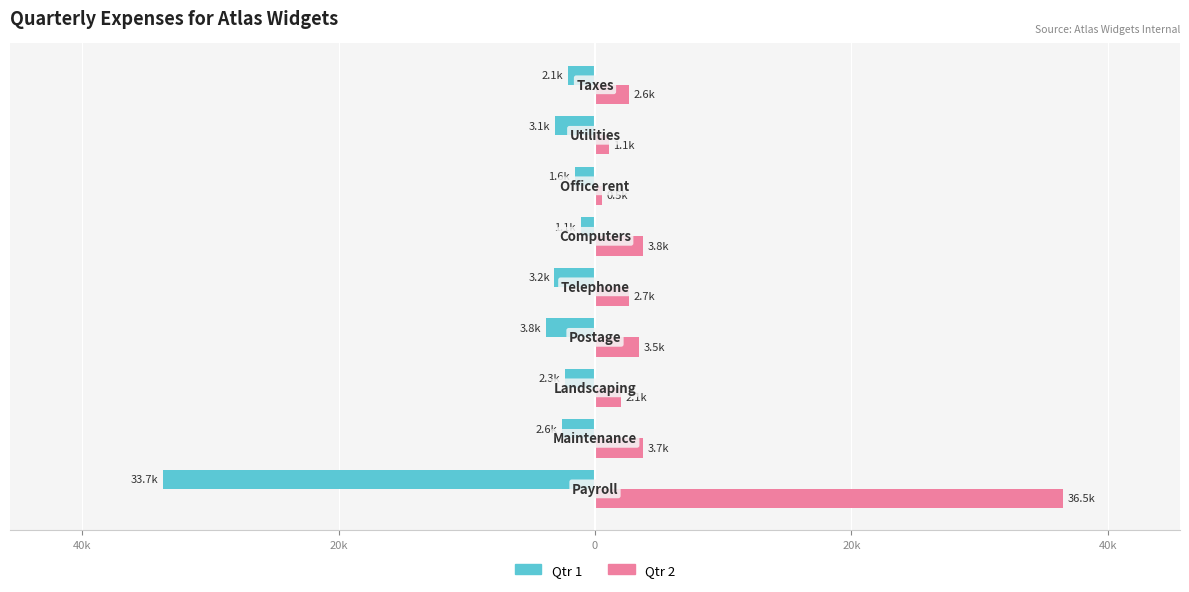

What are all the series names shown in the legend?

Qtr 1, Qtr 2